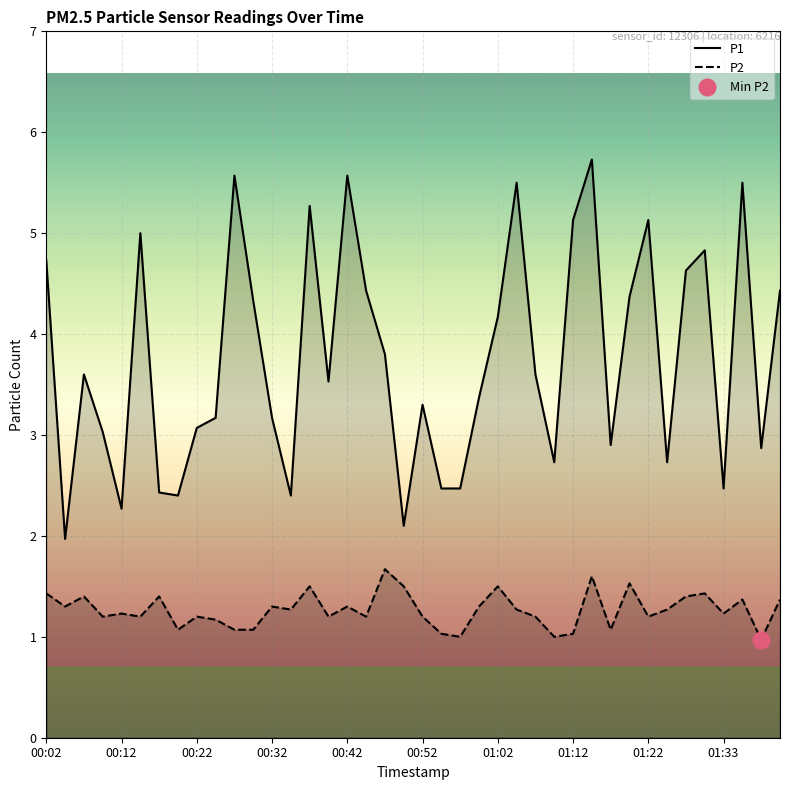

True or false: P1 and P2 intersect in this chart.

False